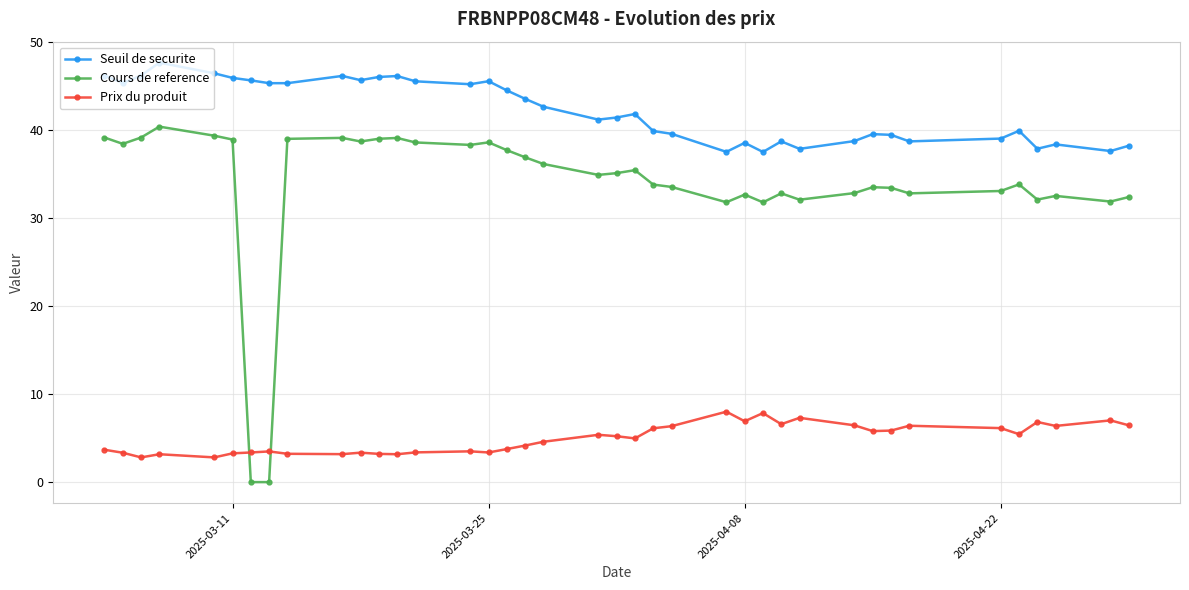

Which series has the widest spread of values?

Cours de reference